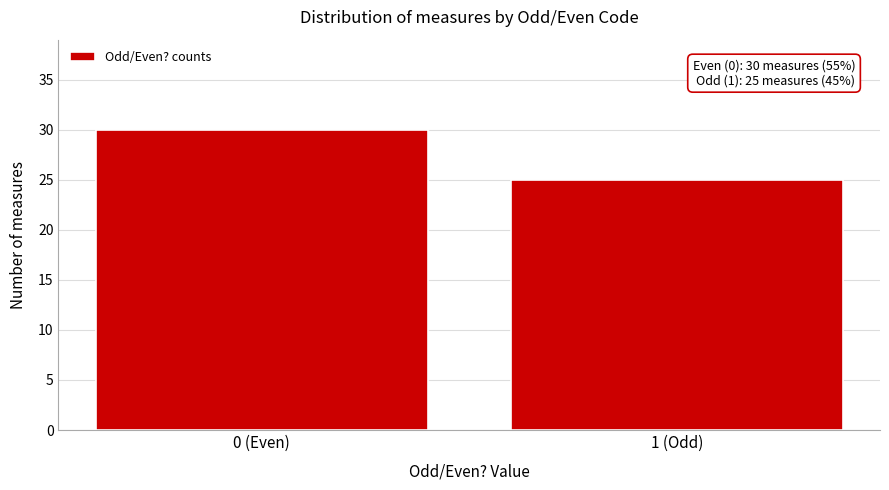

Reading left to right, extract all data points from this chart.

30	25